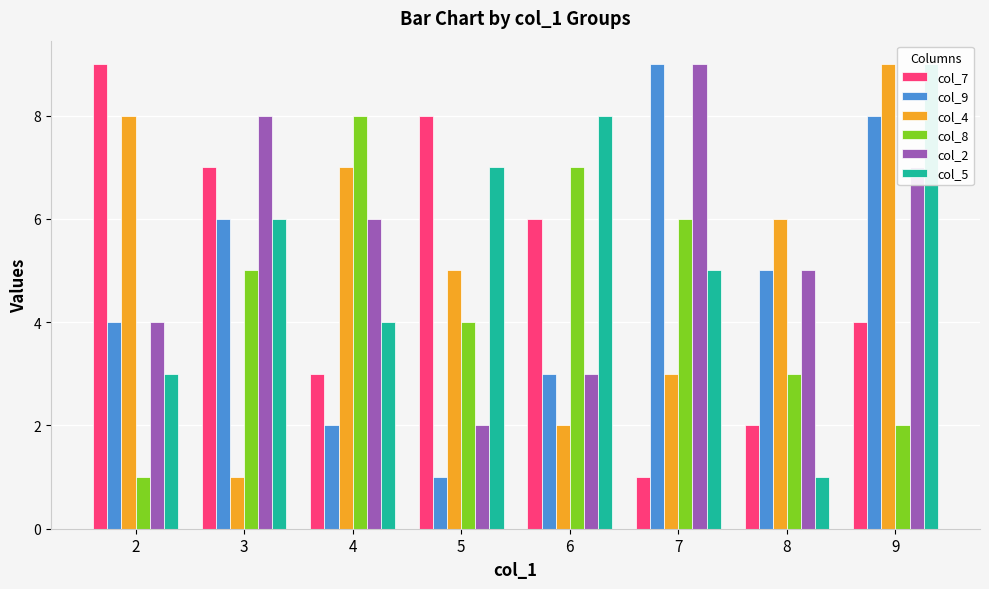

Is the value of col_7 at 7 greater than the value of col_2 at 4?

No